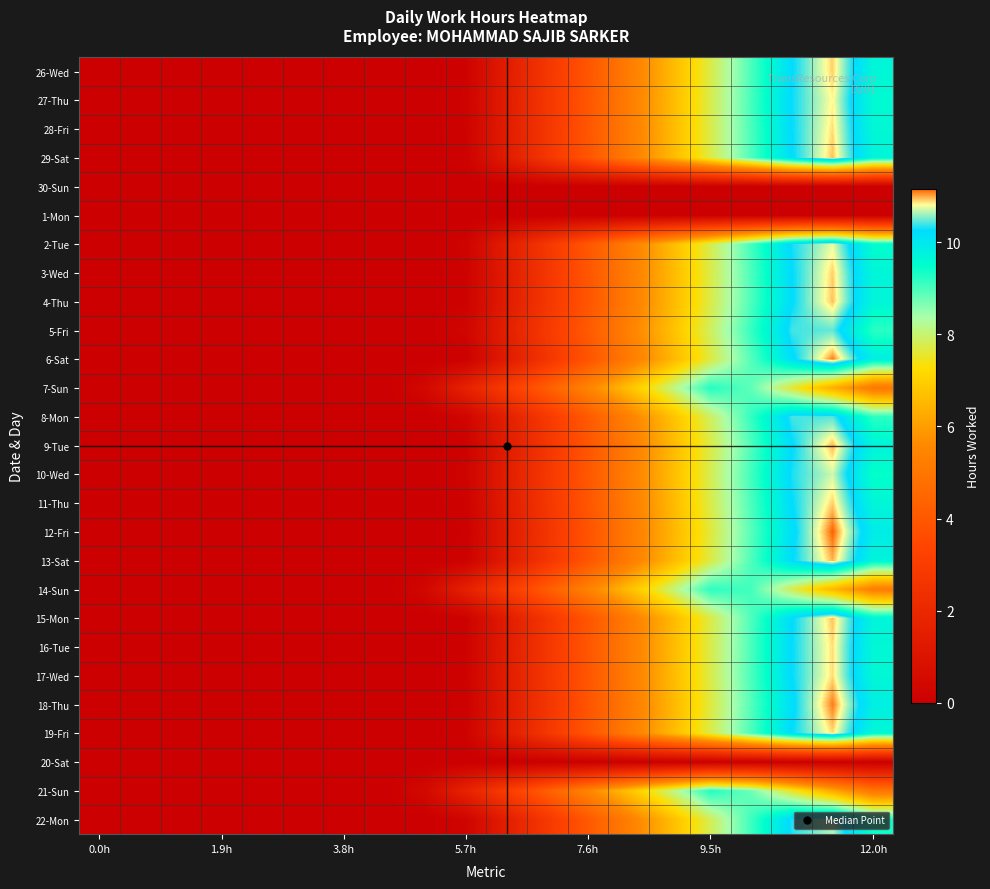

What is the maximum value shown in the chart?

11.2